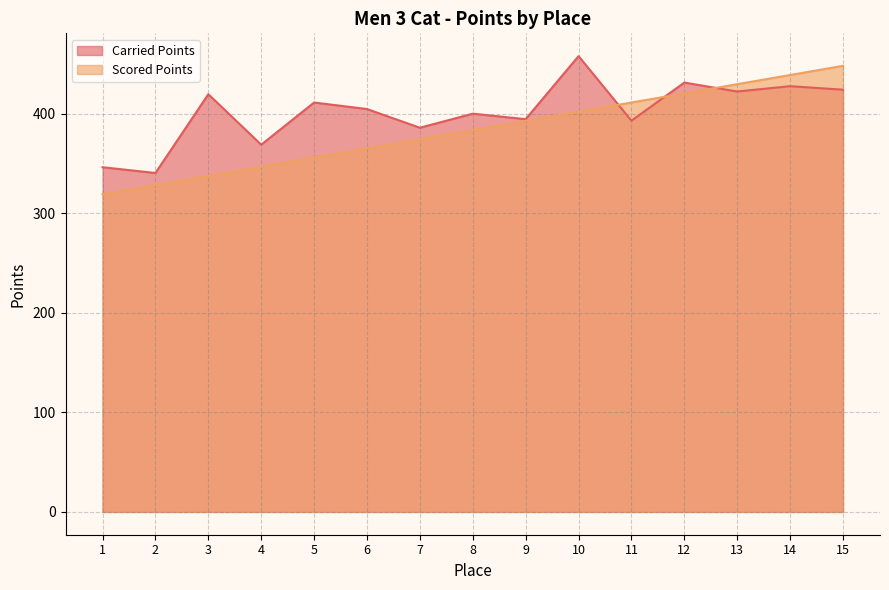

True or false: Scored Points and Carried Points cross at least once.

True